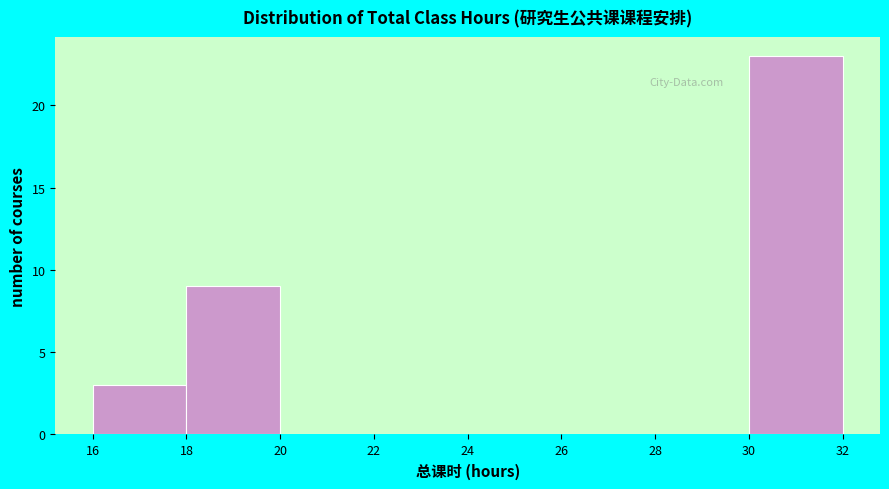

Reading left to right, transcribe this chart: for each bar, give the range it covers on the x-axis and its height. The values are not printed on the chart, so give them approximately, as read against the axis.

16 to 18: 3
18 to 20: 9
20 to 22: 0
22 to 24: 0
24 to 26: 0
26 to 28: 0
28 to 30: 0
30 to 32: 23